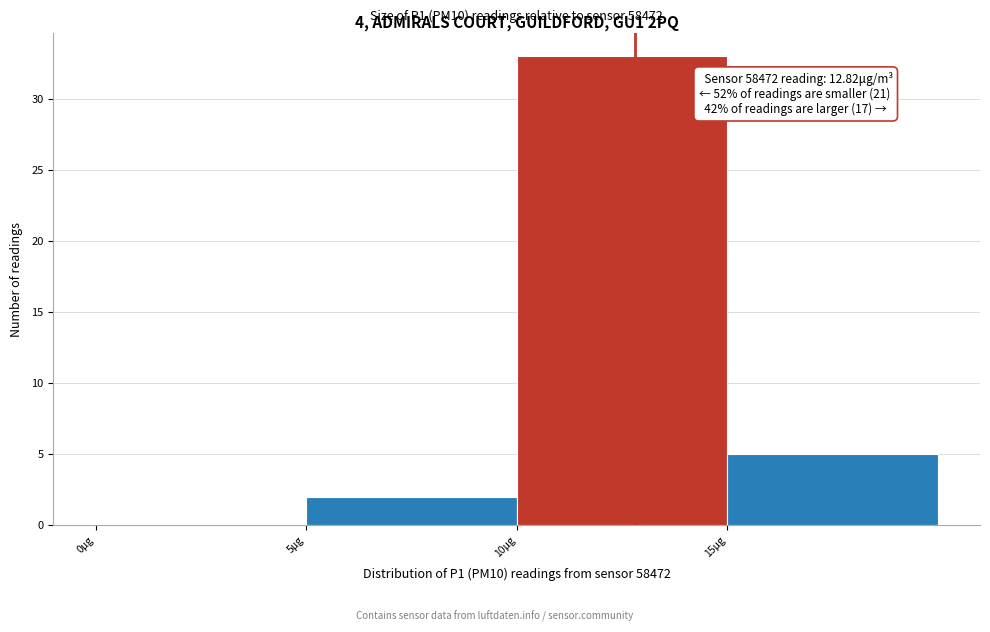

Which range on the x-axis has the tallest bar?

10 to 15